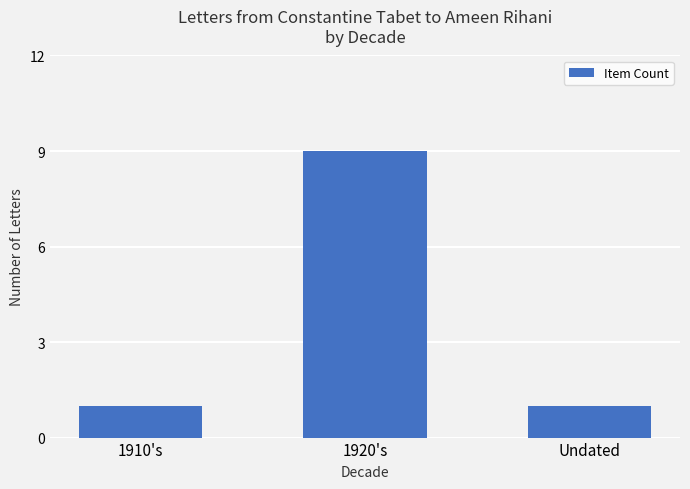

Is it true that the value at 1910's is 1?

True